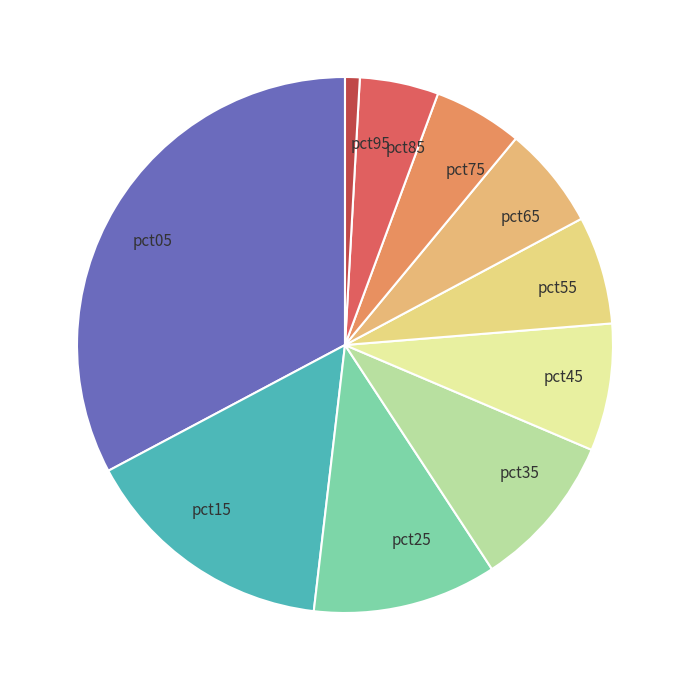

What is the ratio of the value at pct25 to the value at pct45?

1.4